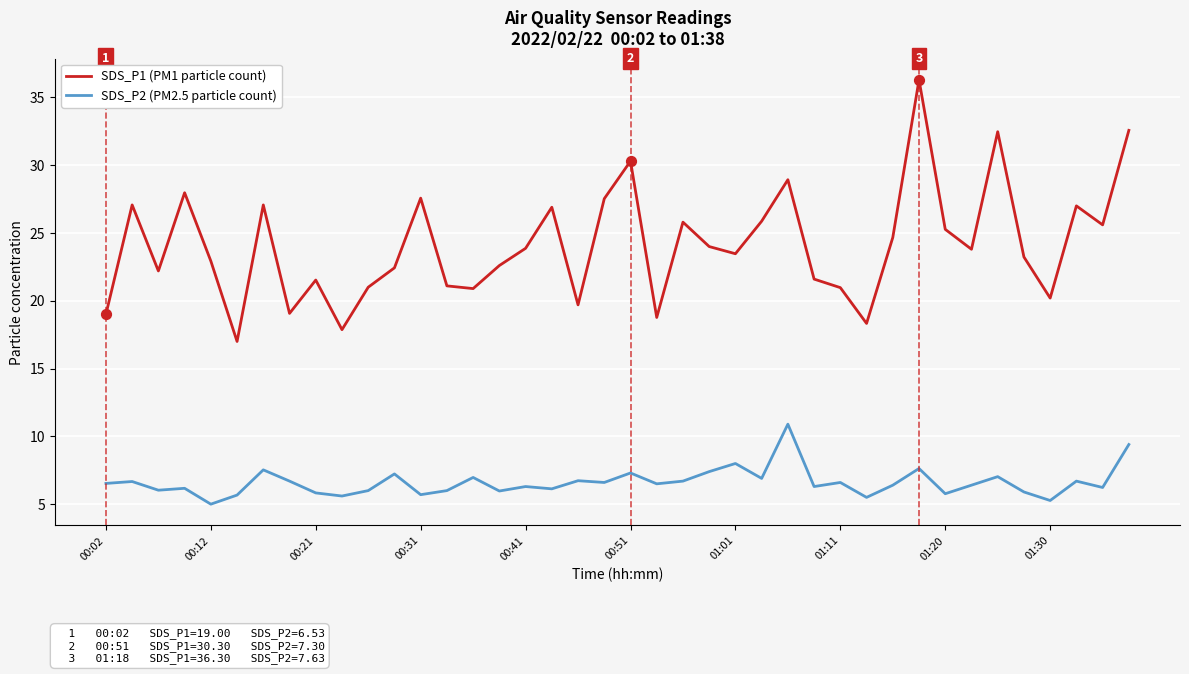

Which series has the largest total across all categories?

SDS_P1 (PM1 particle count)